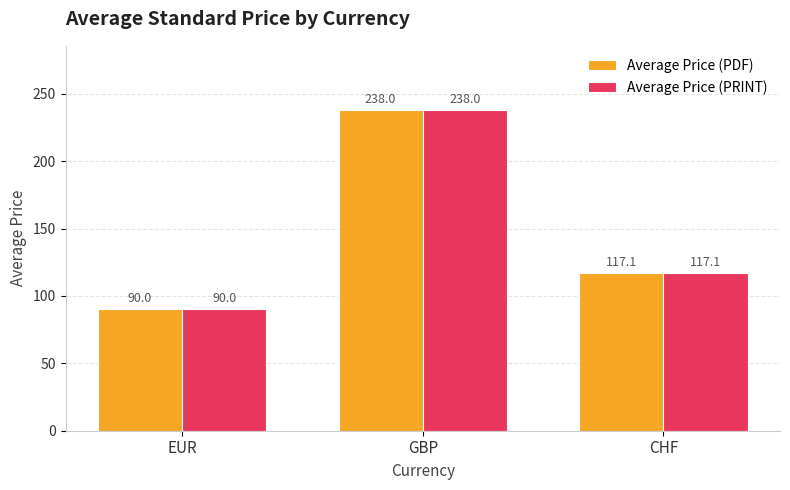

What is the sum of the Average Price (PDF) values at EUR and CHF?

207.1